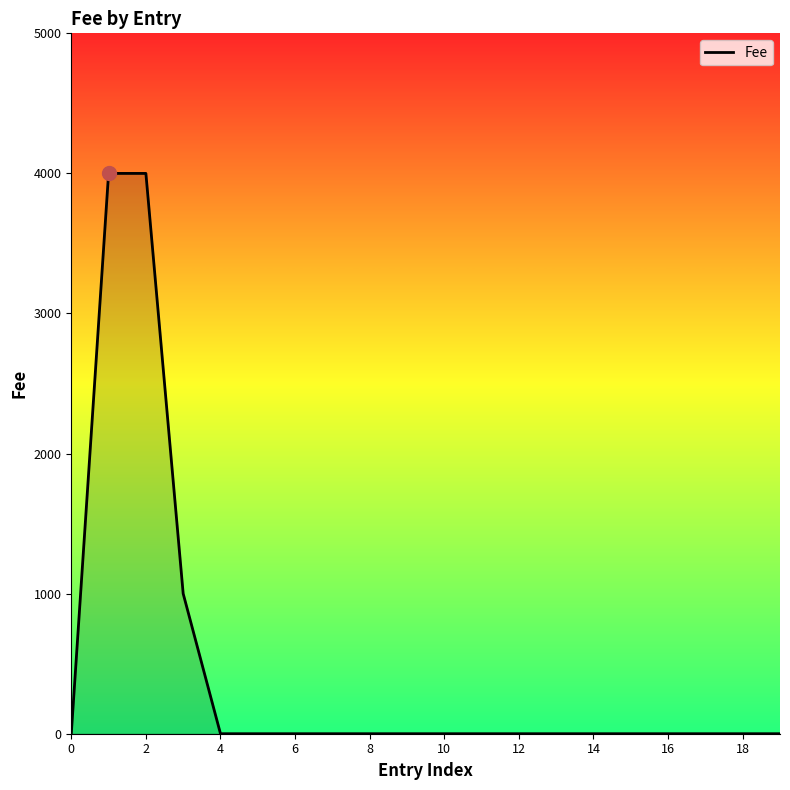

Reading left to right, extract all data points from this chart.

0	4000	4000	1000	0	0	0	0	0	0	0	0	0	0	0	0	0	0	0	0